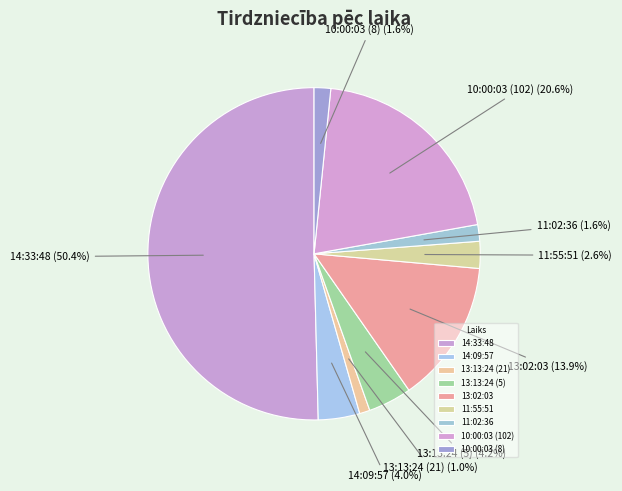

Which has a higher value, 13:02:03 or 11:02:36?

13:02:03